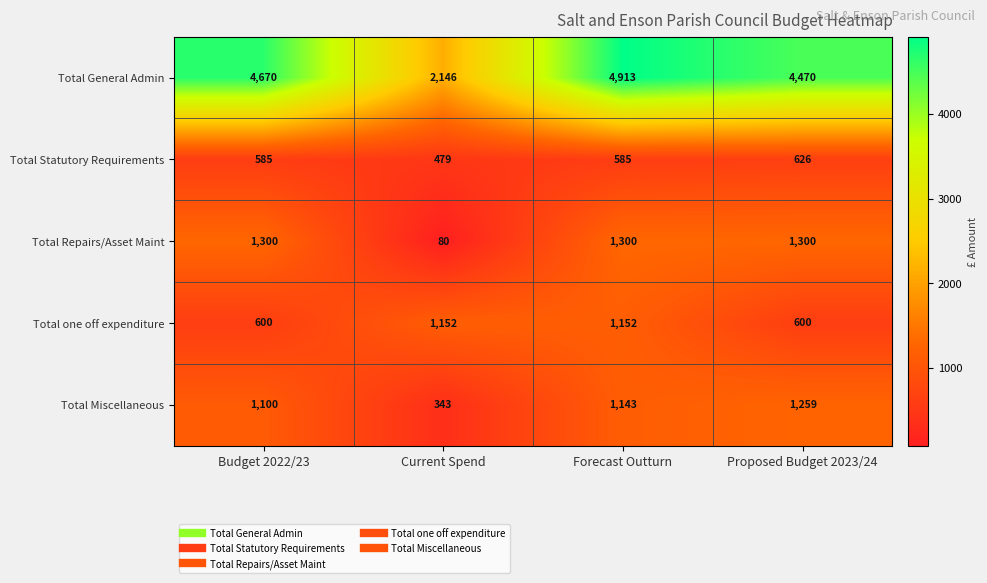

At how many categories does at least one series exceed 4404?

3